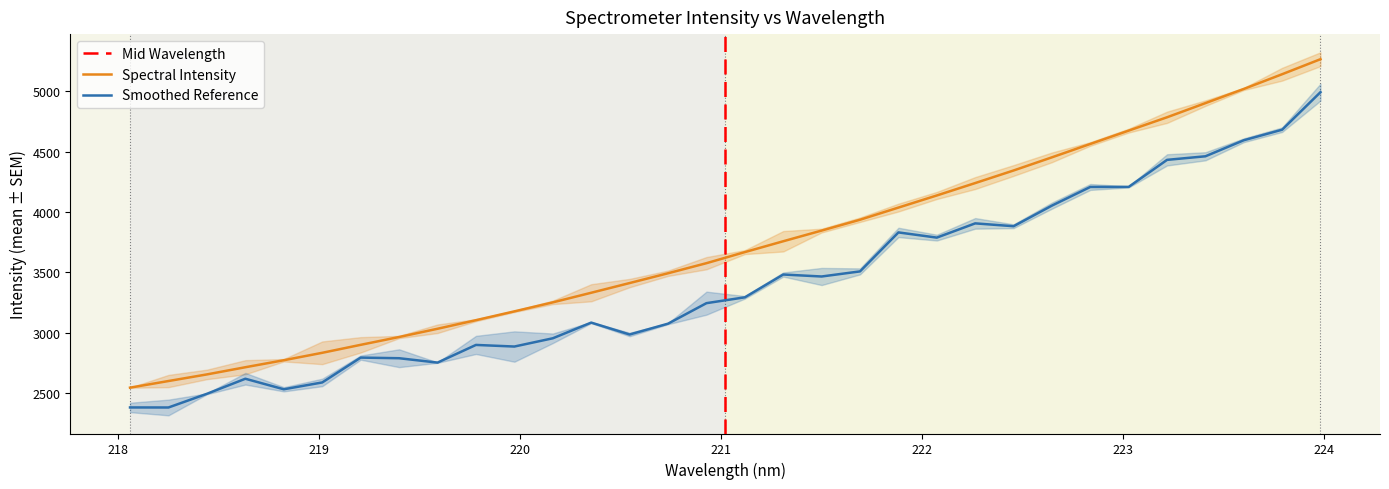

True or false: Spectral Intensity and Smoothed Reference intersect in this chart.

False